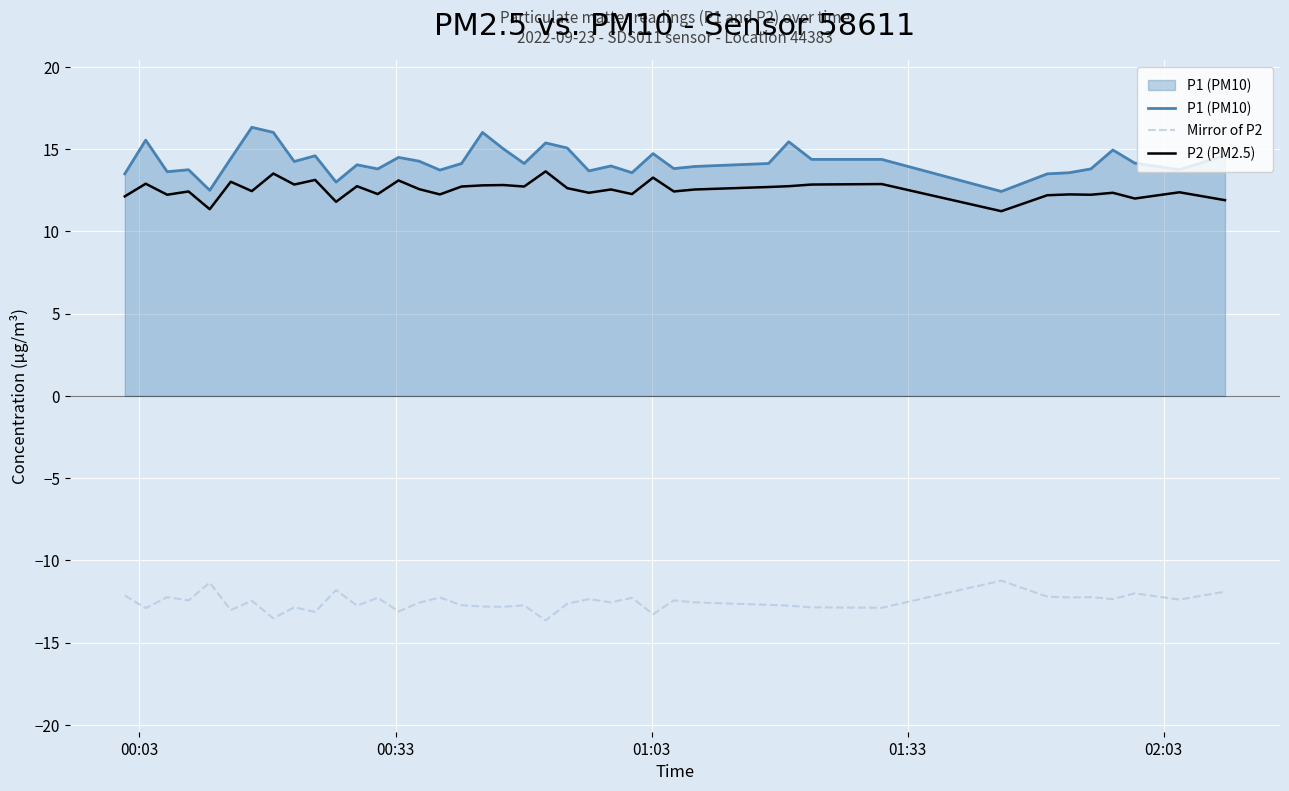

True or false: P2 (PM2.5) and P1 (PM10) intersect in this chart.

False